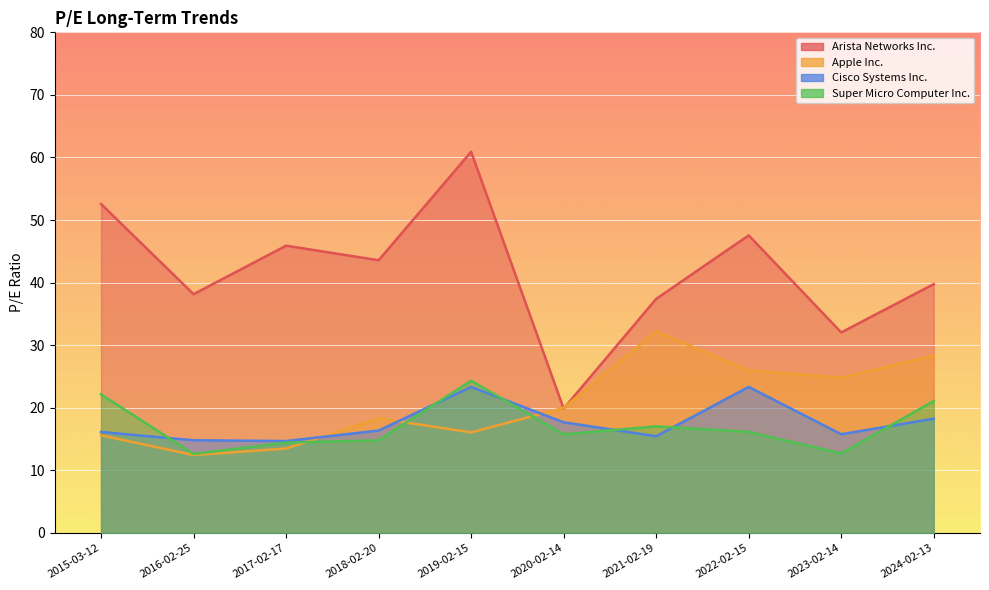

How many interior local peaks does the Apple Inc. series have?

2